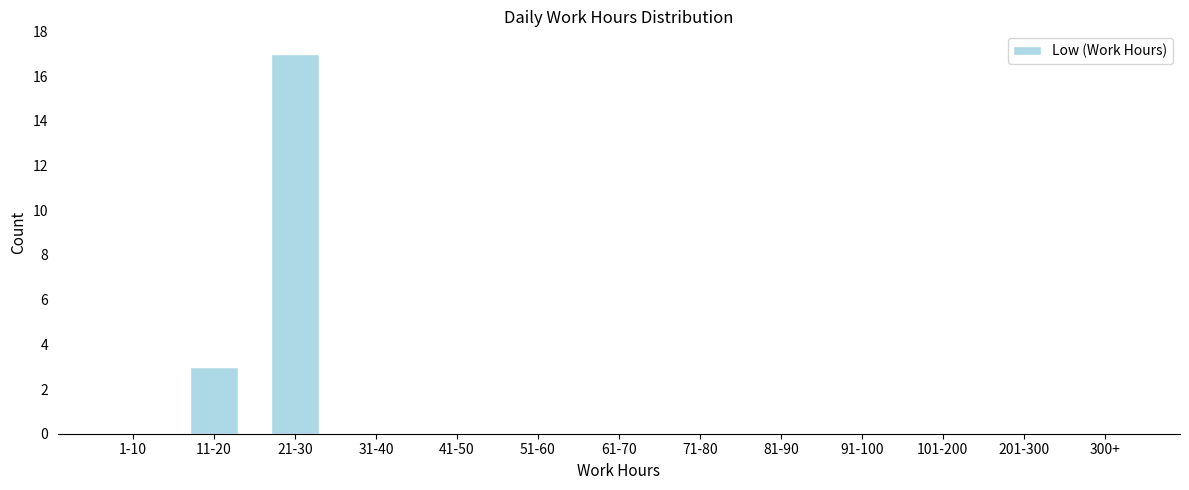

Reading left to right, list all the values displayed in this chart.

1-10=0	11-20=3	21-30=17	31-40=0	41-50=0	51-60=0	61-70=0	71-80=0	81-90=0	91-100=0	101-200=0	201-300=0	300+=0